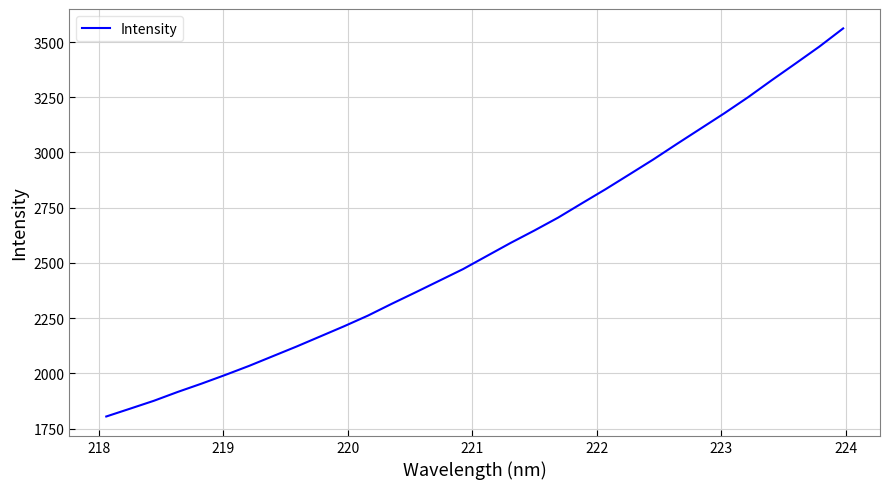

What is the difference between the maximum and minimum values?

1757.3